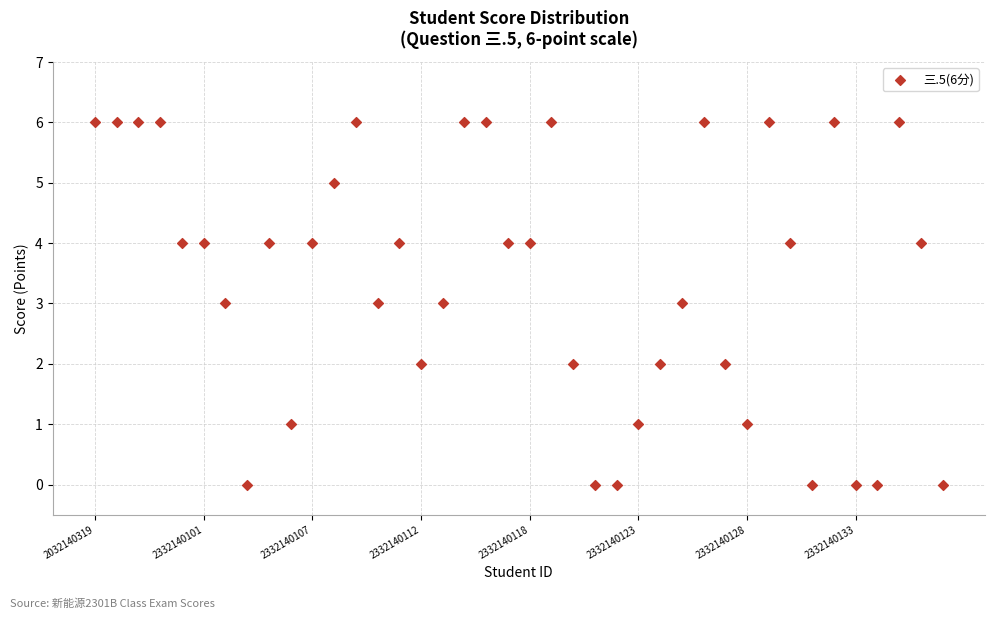

What is the range of Y values (max minus min)?

6